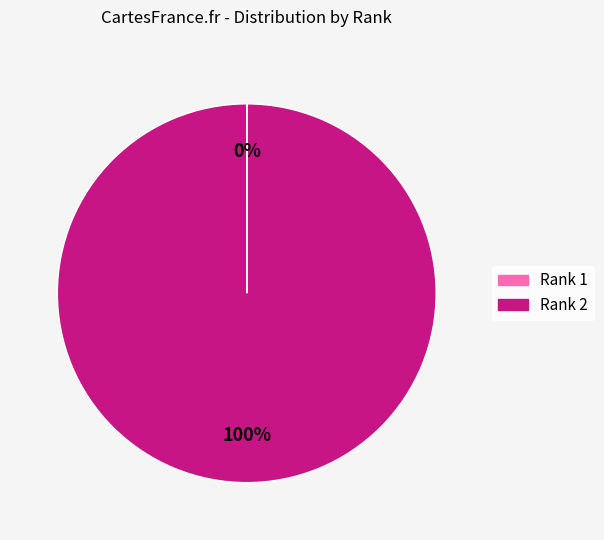

Is there a majority slice in this chart?

Yes